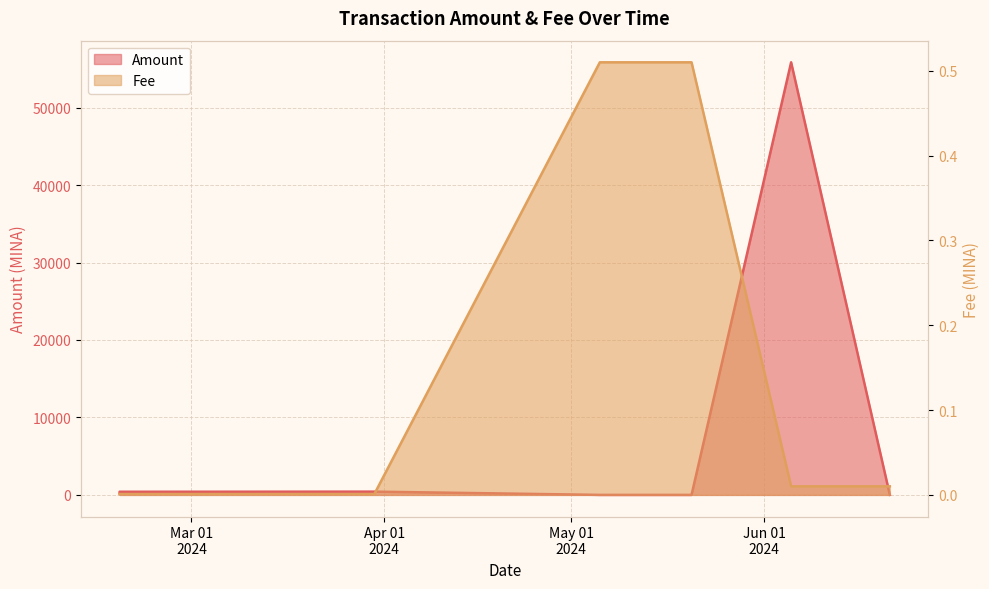

What is the difference between the maximum and minimum values in the Amount series?

55847.2